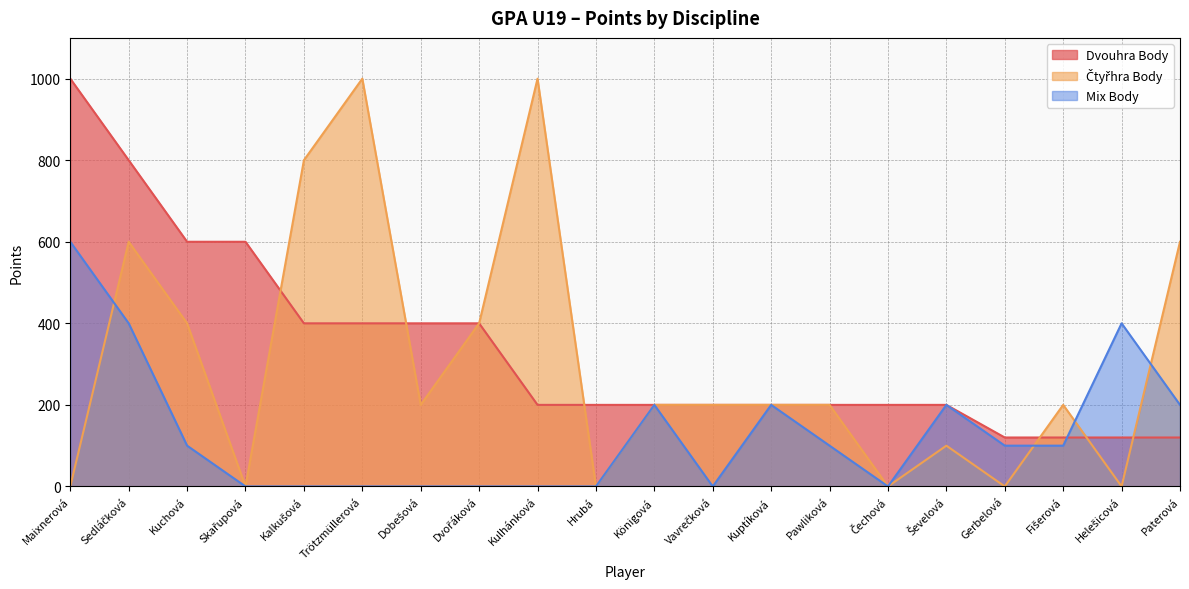

Rank the series at Trötzmüllerová from lowest to highest value.

Mix Body, Dvouhra Body, Čtyřhra Body